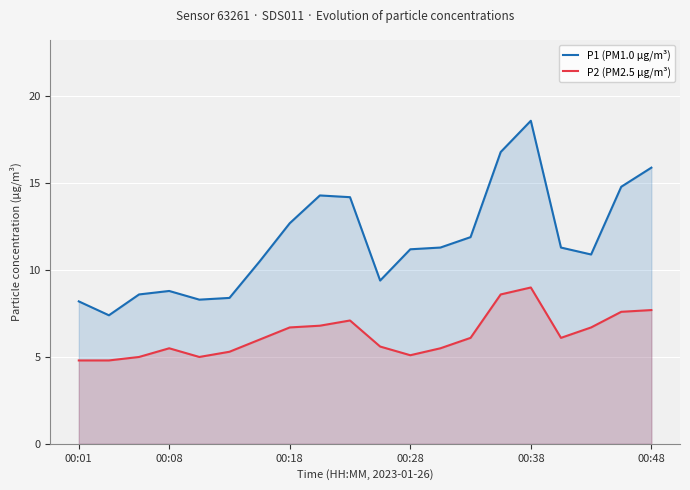

Which series has the largest range (max minus min)?

P1 (PM1.0 µg/m³)